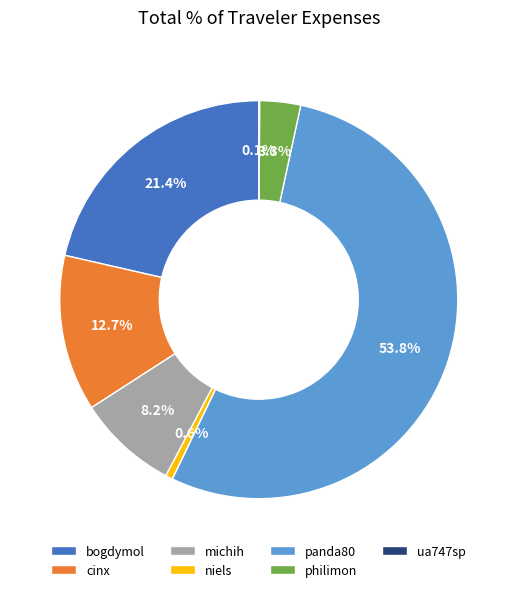

To the nearest percent, what portion does bogdymol represent?

21%